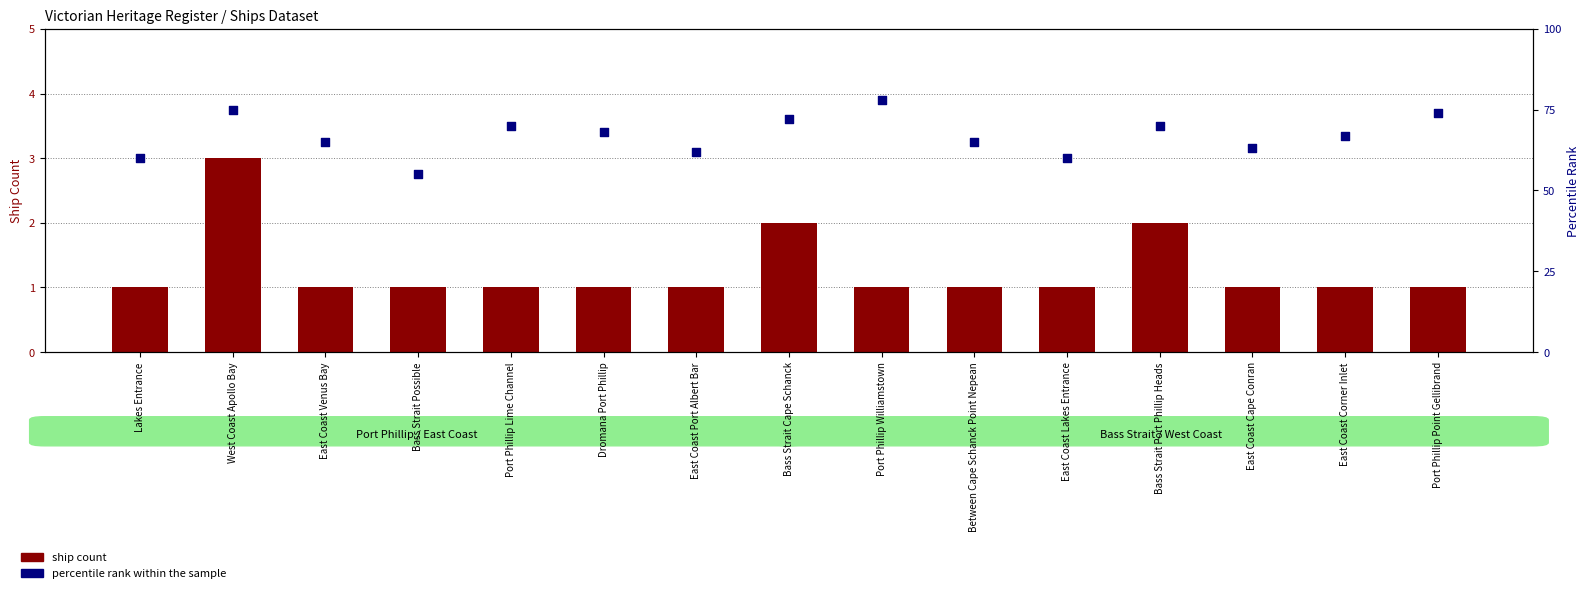

Which series contains the highest Y value?

percentile rank within the sample